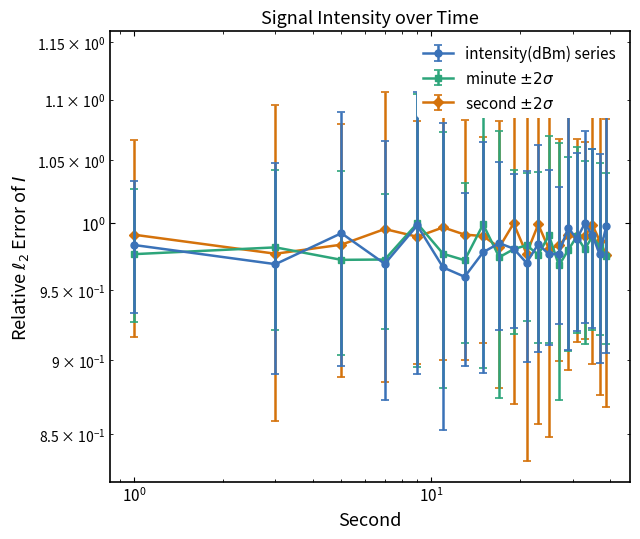

What is the sum of all second_series values?

19.6